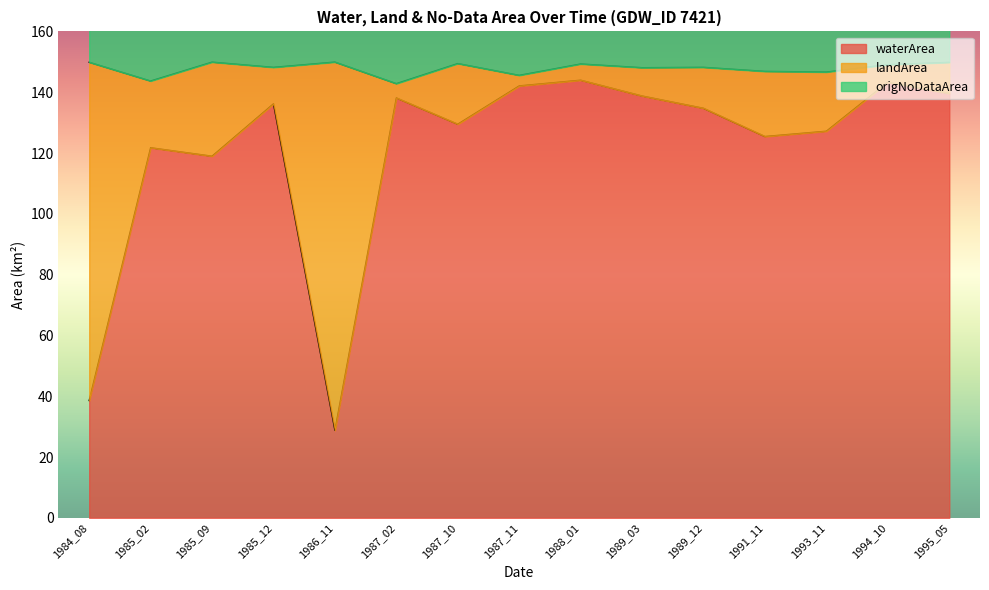

What is the sum of the waterArea values at 1988_01 and 1995_05?

283.6